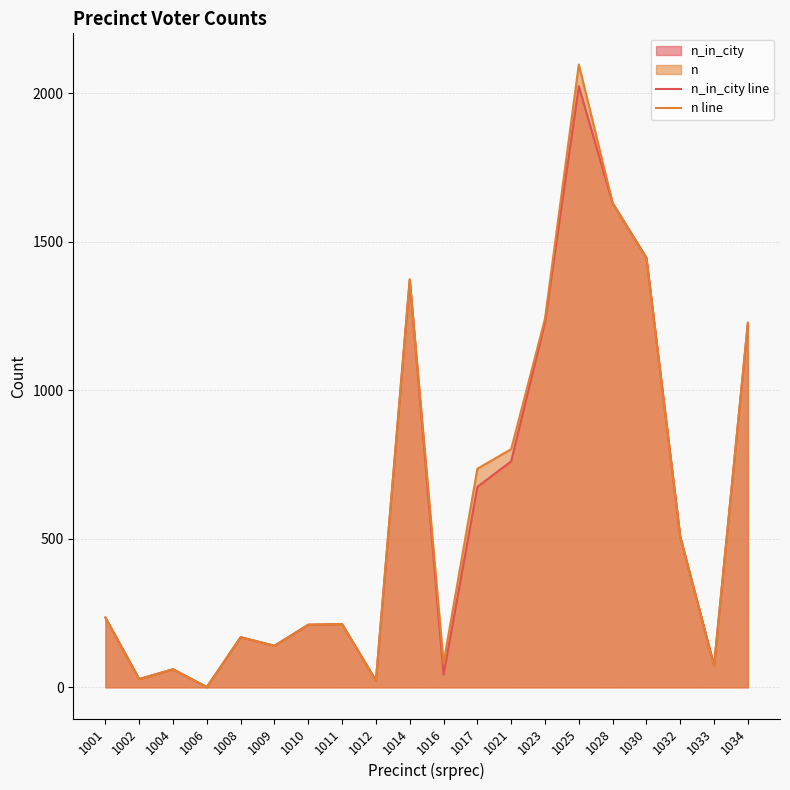

True or false: n line has a value of 52 at 1010.

False